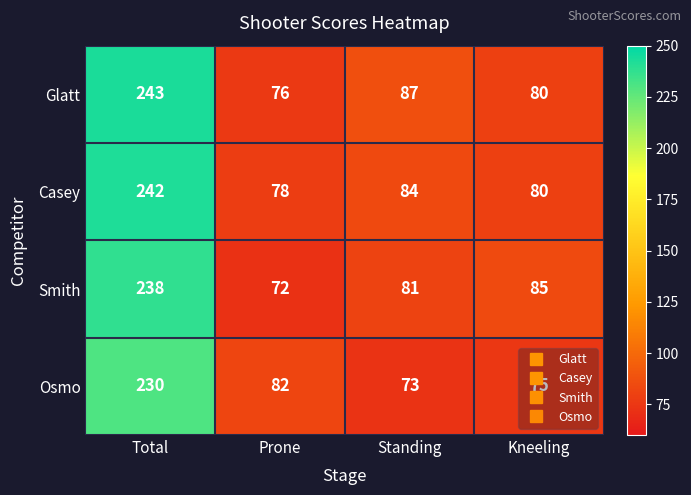

List the series in order of their peak value, lowest first.

Osmo, Smith, Casey, Glatt